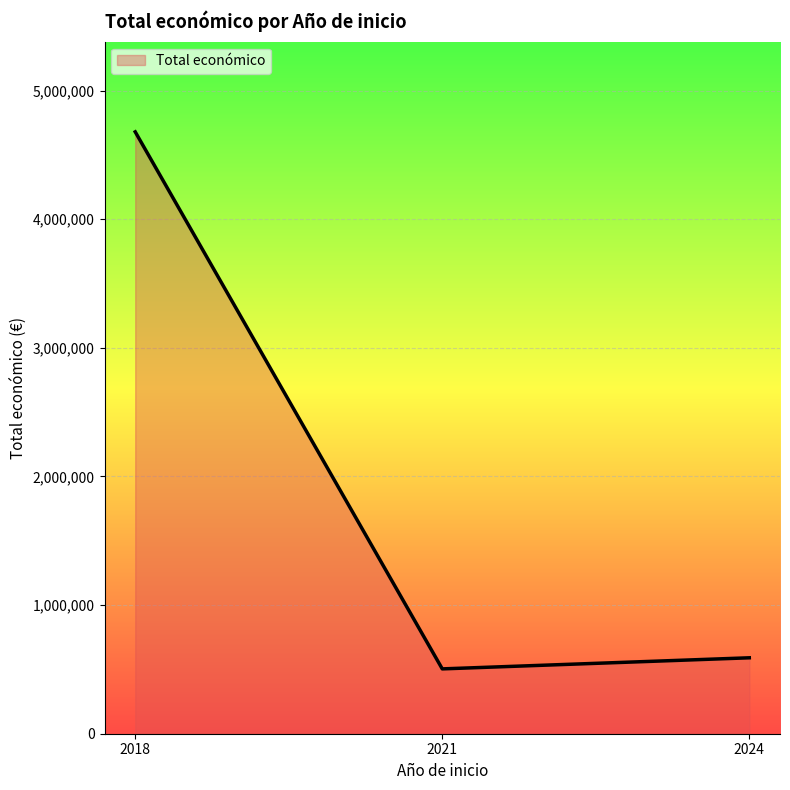

Rank the categories by value from lowest to highest.

2021, 2024, 2018